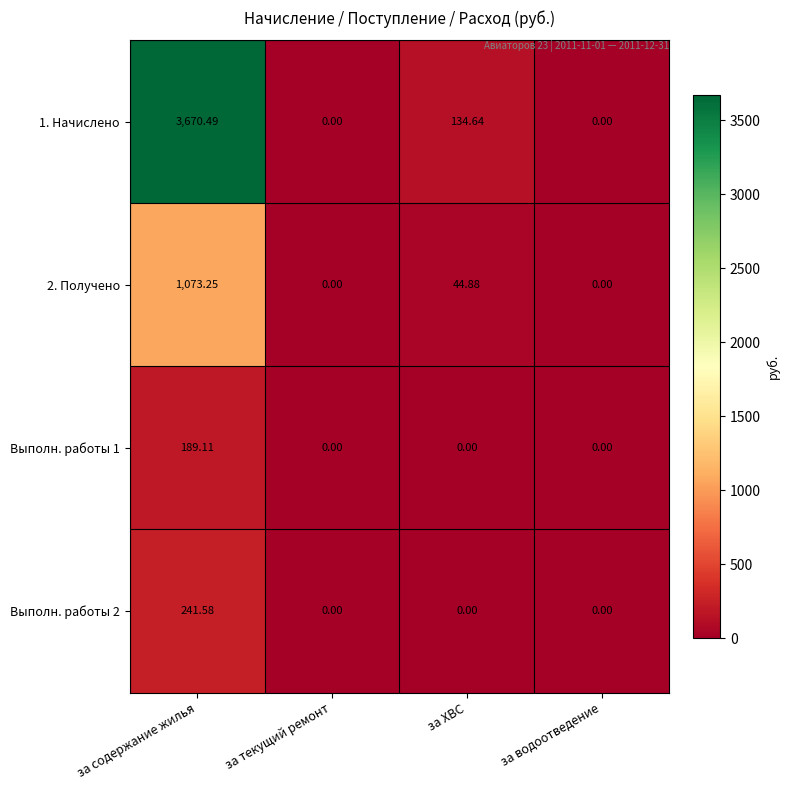

Is the value of Выполн. работы 2 at за водоотведение greater than the value of Выполн. работы 1 at за содержание жилья?

No